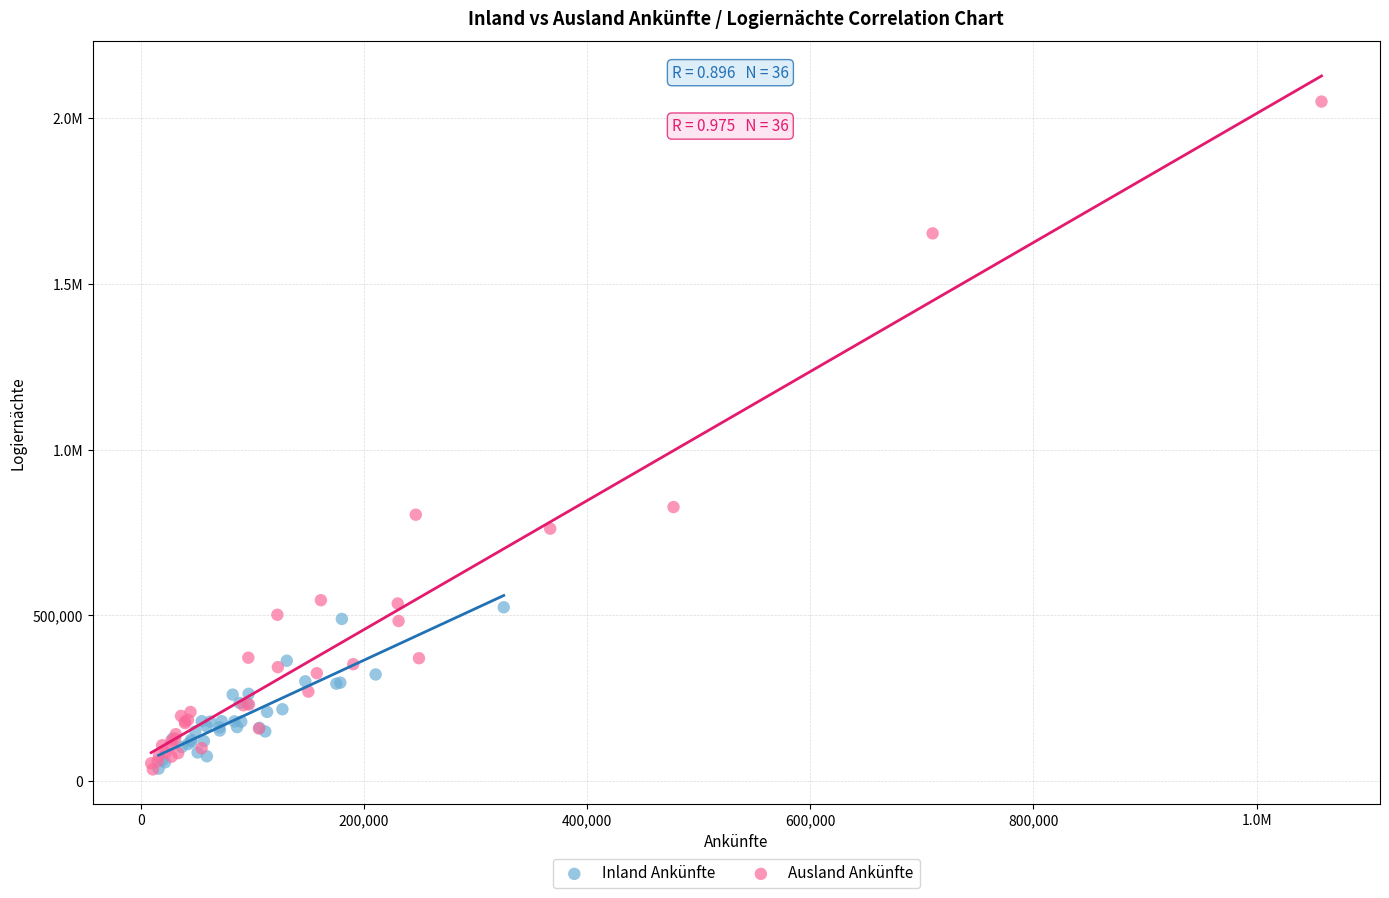

What are all the series names shown in the legend?

Inland Ankünfte, Ausland Ankünfte